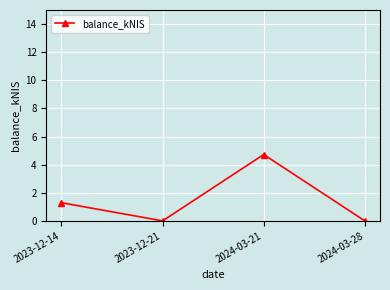

Which category has the highest value across all series?

2024-03-21